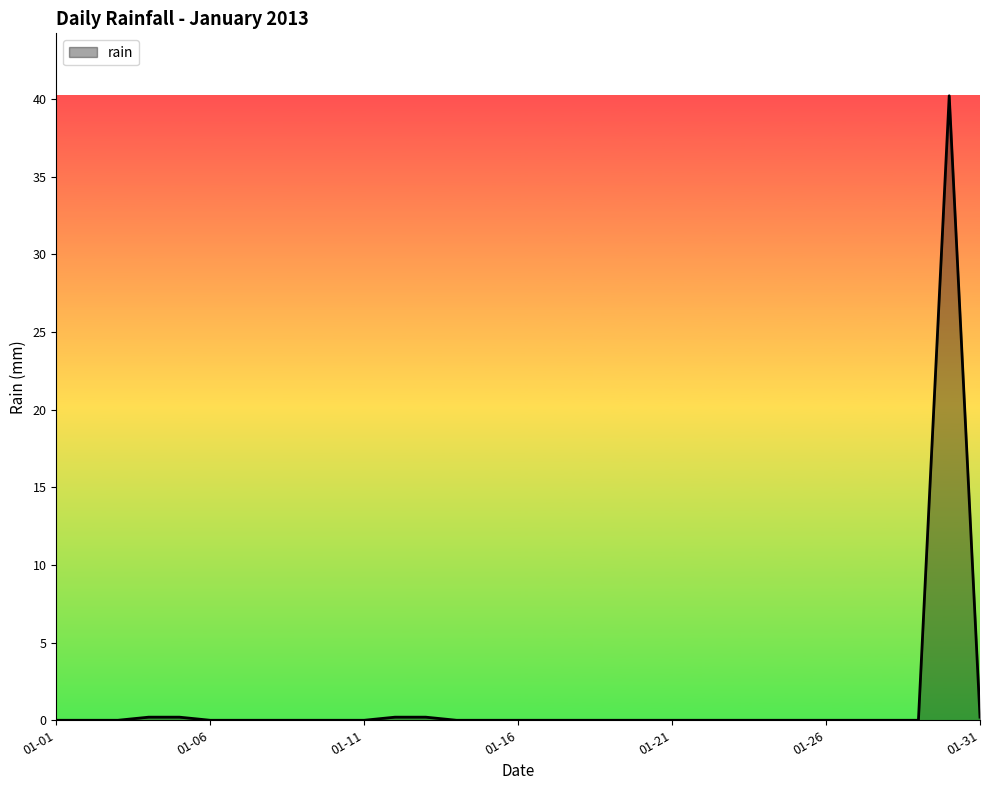

What is the greatest value displayed?

40.2